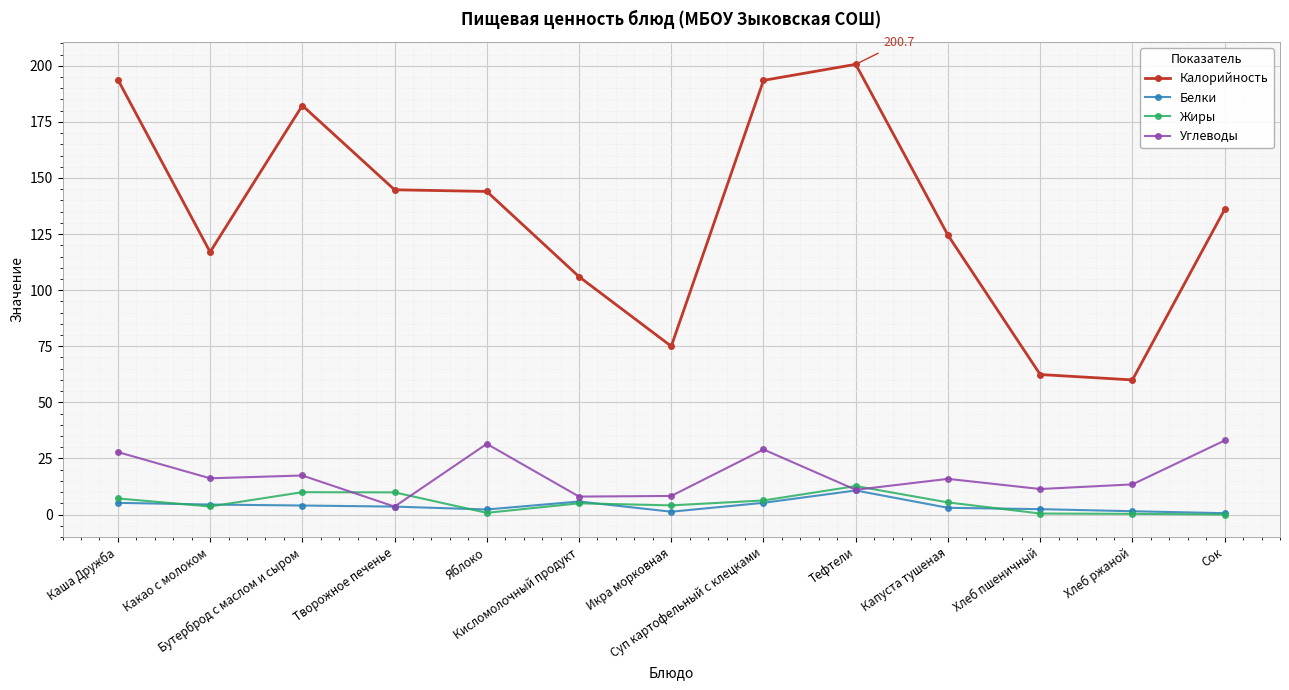

At which label does Калорийность first exceed 136?

Каша Дружба